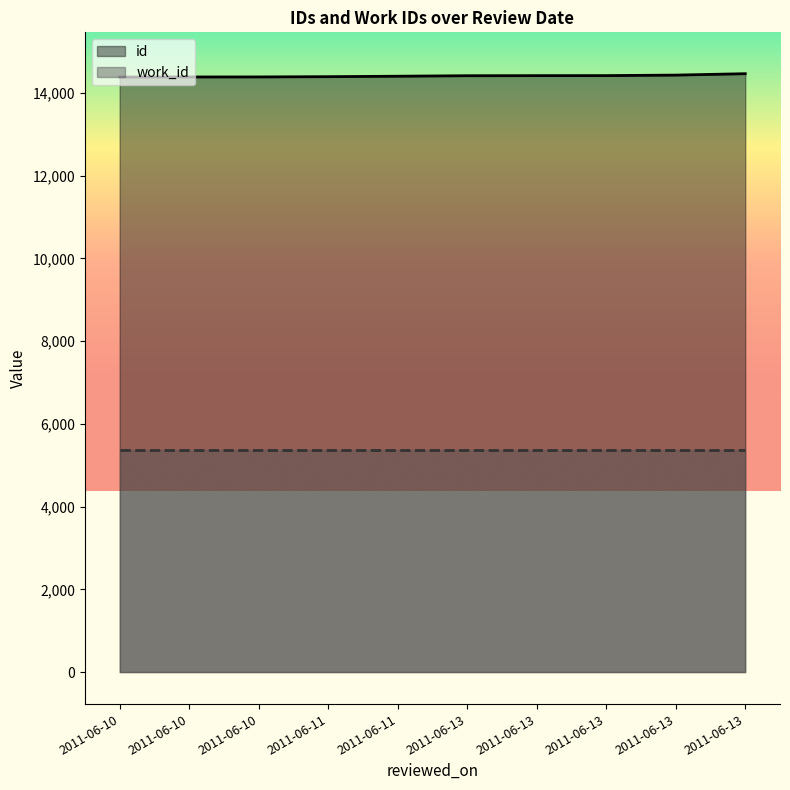

Reading left to right, transcribe all the data shown in this chart.

2011-06-10=14383	2011-06-10=14386	2011-06-10=14387	2011-06-11=14393	2011-06-11=14404	2011-06-13=14416	2011-06-13=14418	2011-06-13=14419	2011-06-13=14431	2011-06-13=14465